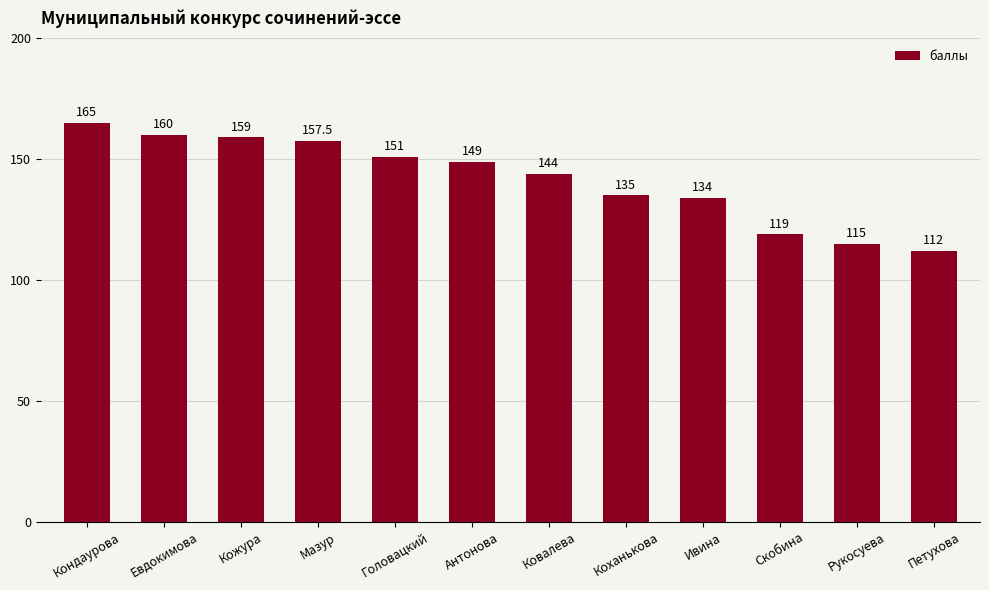

The chart shows a value of 275.1 at Евдокимова. True or false?

False